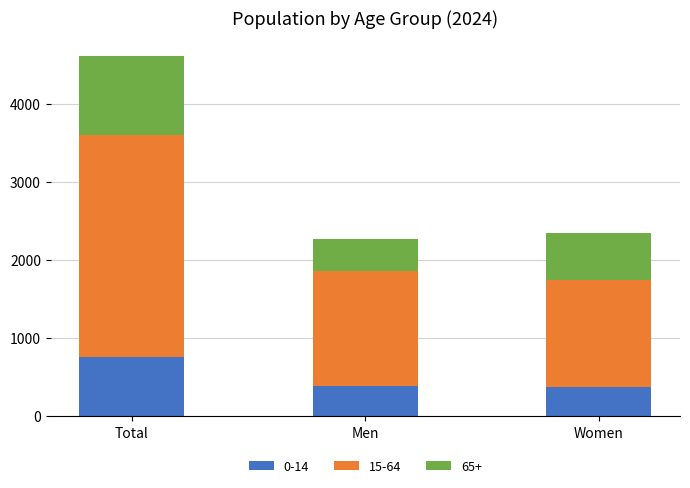

Which category has the highest value in the 0-14 series?

Total